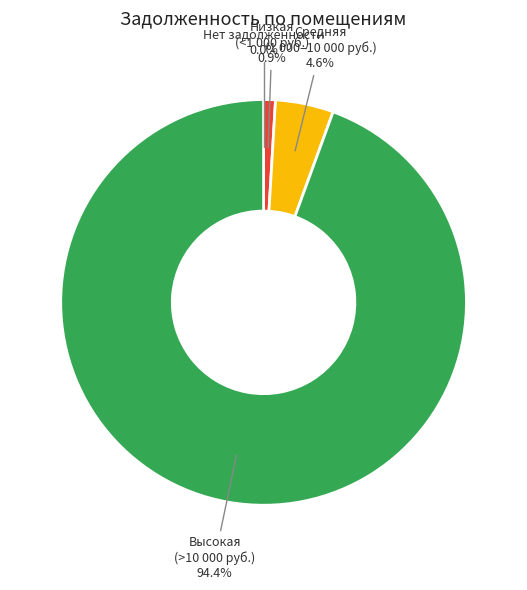

Does any single category account for the majority?

Yes